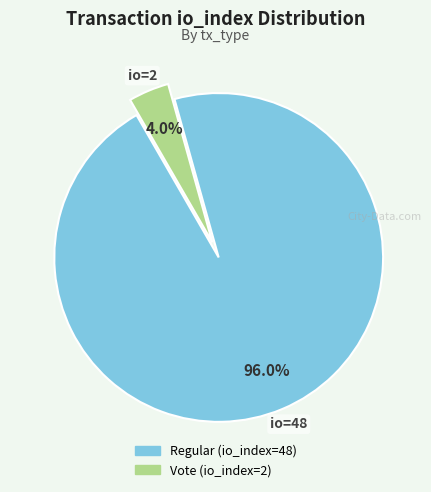

How many slices are in this pie chart?

2